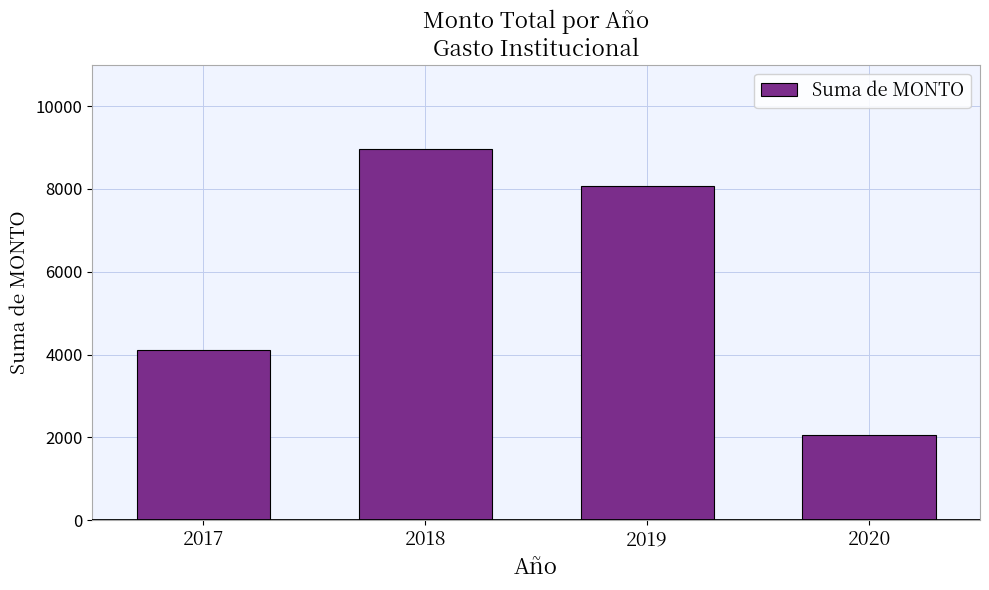

True or false: the data shows 2062.1 at 2020.

True